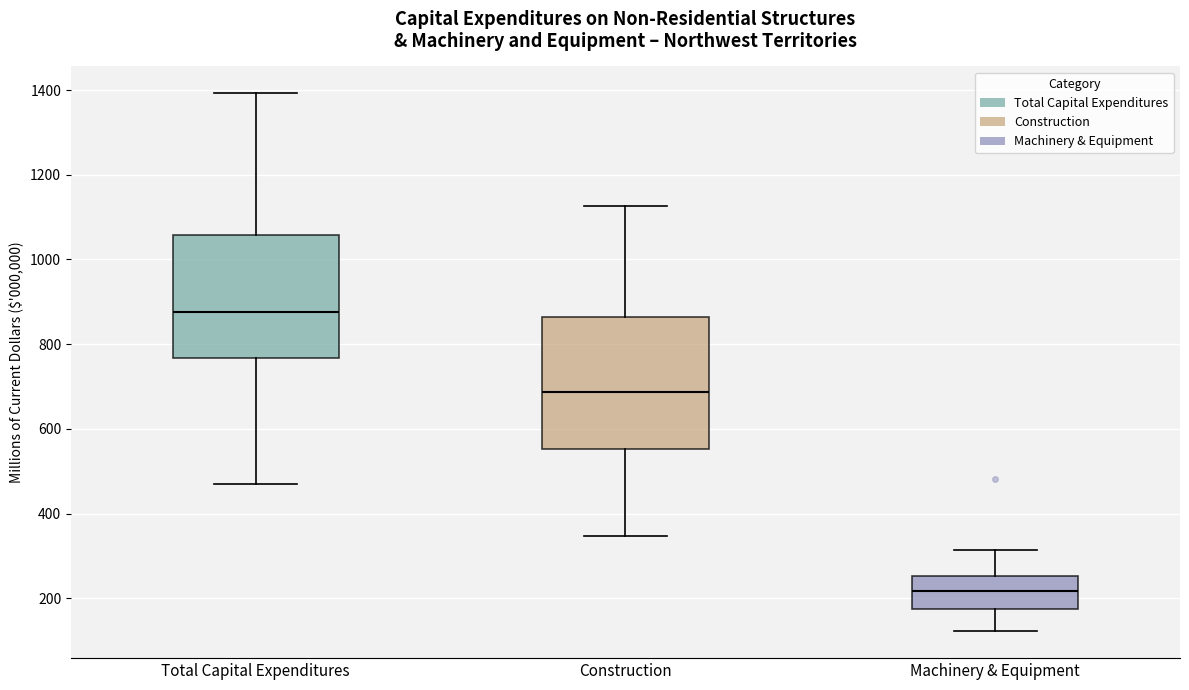

Which box has the highest median line?

Total Capital Expenditures